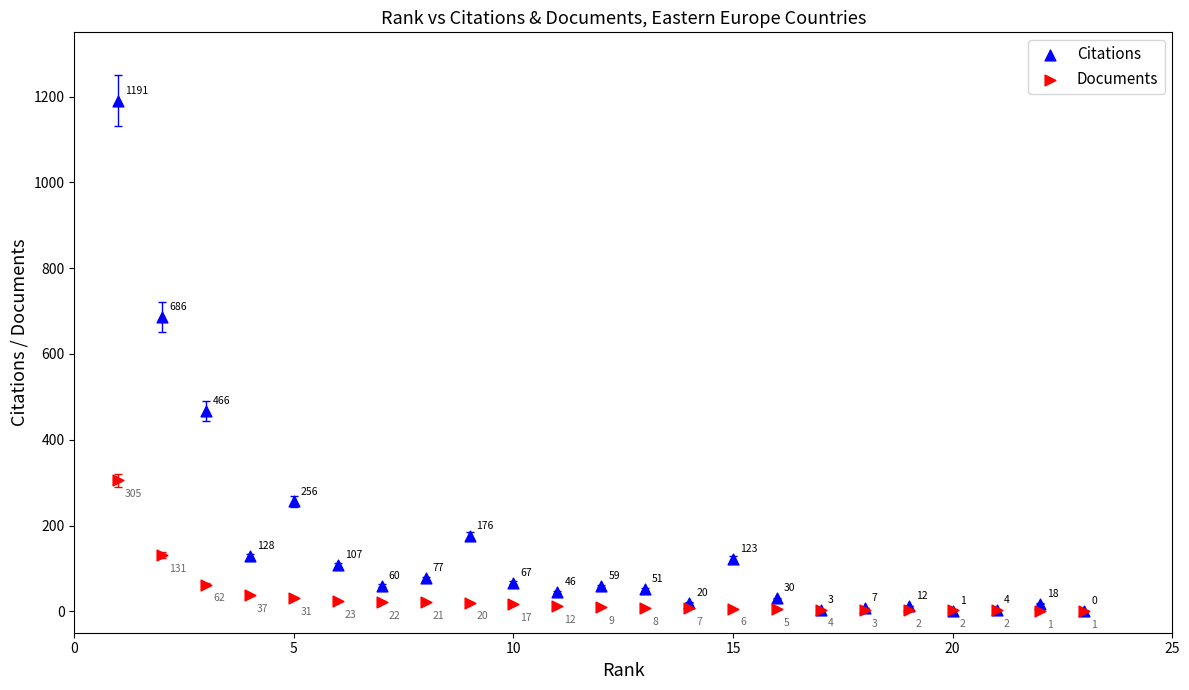

What are all the series names shown in the legend?

Citations, Documents